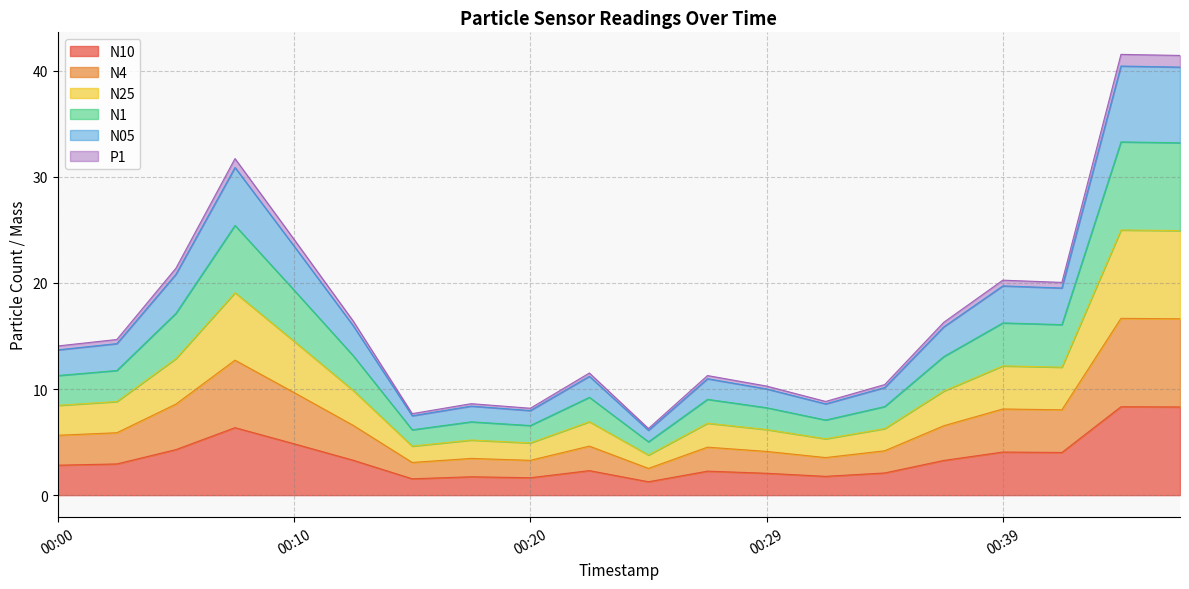

Does the chart display data point markers on the line(s)?

No